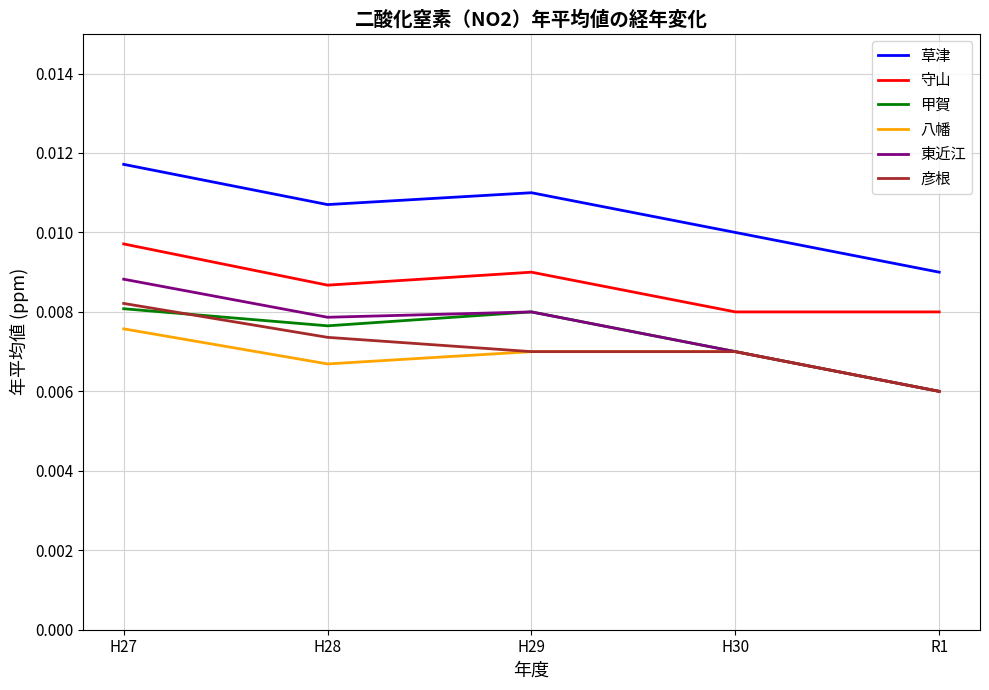

Which series has the widest spread of values?

東近江